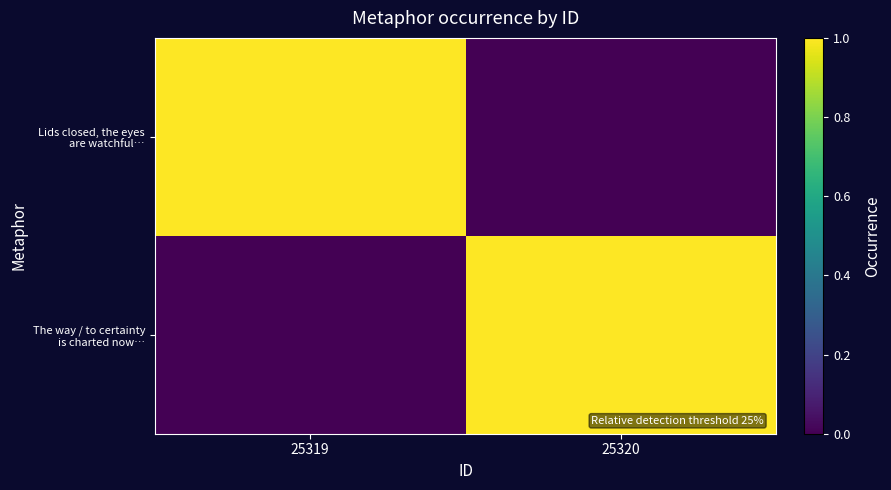

What is the total value across all series at 25319?

1